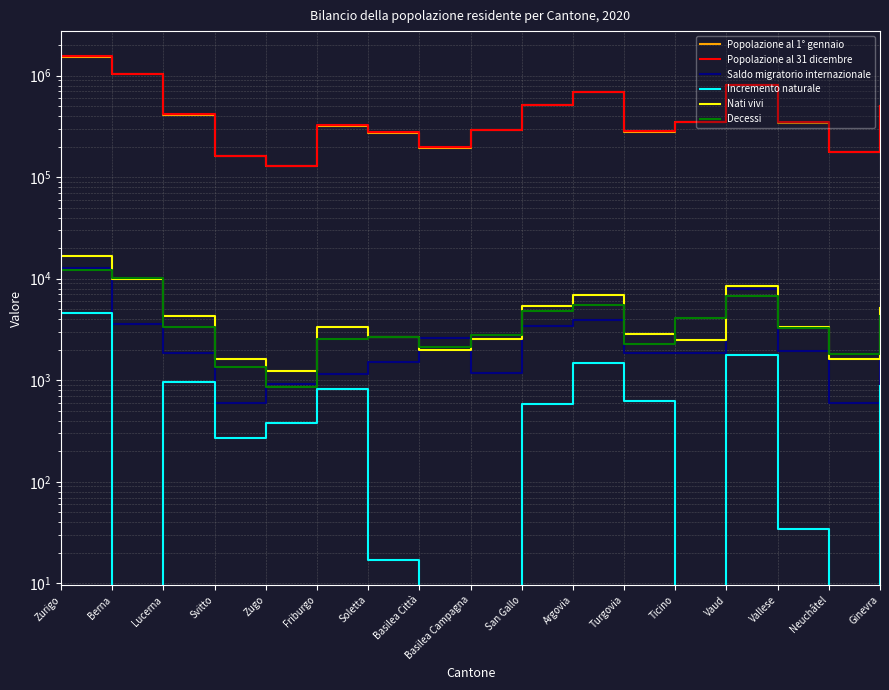

Reading right to left, what are all the values shown in this chart?

Popolazione al 1° gennaio: Ginevra=504128	Neuchâtel=176496	Vallese=345525	Vaud=805098	Ticino=351491	Turgovia=279547	Argovia=685845	San Gallo=510734	Basilea Campagna=289468	Basilea Città=195844	Soletta=275247	Friburgo=321783	Zugo=127642	Svitto=160480	Lucerna=413120	Berna=1039474	Zurigo=1539275
Popolazione al 31 dicembre: Ginevra=506343	Neuchâtel=175894	Vallese=348503	Vaud=814762	Ticino=350986	Turgovia=282909	Argovia=694072	San Gallo=514504	Basilea Campagna=290969	Basilea Città=196735	Soletta=277462	Friburgo=325496	Zugo=128794	Svitto=162157	Lucerna=416347	Berna=1043132	Zurigo=1553423
Saldo migratorio internazionale: Ginevra=4717	Neuchâtel=601	Vallese=1962	Vaud=7994	Ticino=1856	Turgovia=1868	Argovia=3933	San Gallo=3400	Basilea Campagna=1179	Basilea Città=2625	Soletta=1504	Friburgo=1156	Zugo=913	Svitto=595	Lucerna=1843	Berna=3615	Zurigo=12887
Incremento naturale: Ginevra=880	Neuchâtel=-171	Vallese=34	Vaud=1755	Ticino=-1561	Turgovia=629	Argovia=1463	San Gallo=578	Basilea Campagna=-243	Basilea Città=-144	Soletta=17	Friburgo=825	Zugo=377	Svitto=272	Lucerna=965	Berna=-232	Zurigo=4571
Nati vivi: Ginevra=5159	Neuchâtel=1633	Vallese=3310	Vaud=8455	Ticino=2506	Turgovia=2882	Argovia=6980	San Gallo=5345	Basilea Campagna=2522	Basilea Città=1994	Soletta=2663	Friburgo=3381	Zugo=1245	Svitto=1633	Lucerna=4311	Berna=9943	Zurigo=16649
Decessi: Ginevra=4279	Neuchâtel=1804	Vallese=3276	Vaud=6700	Ticino=4067	Turgovia=2253	Argovia=5517	San Gallo=4767	Basilea Campagna=2765	Basilea Città=2138	Soletta=2646	Friburgo=2556	Zugo=868	Svitto=1361	Lucerna=3346	Berna=10175	Zurigo=12078